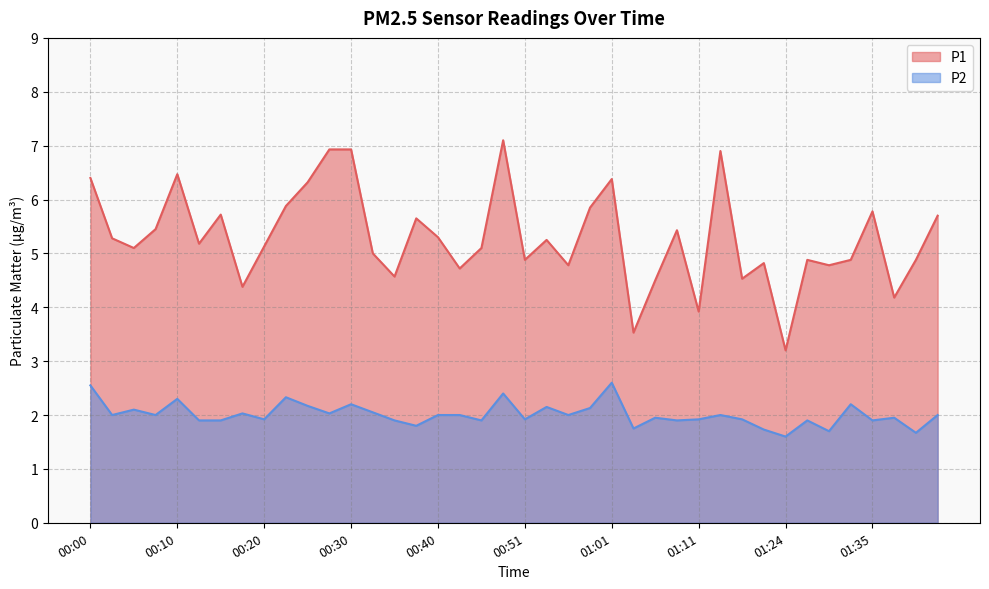

Rank the series by their maximum value, from highest to lowest.

P1, P2